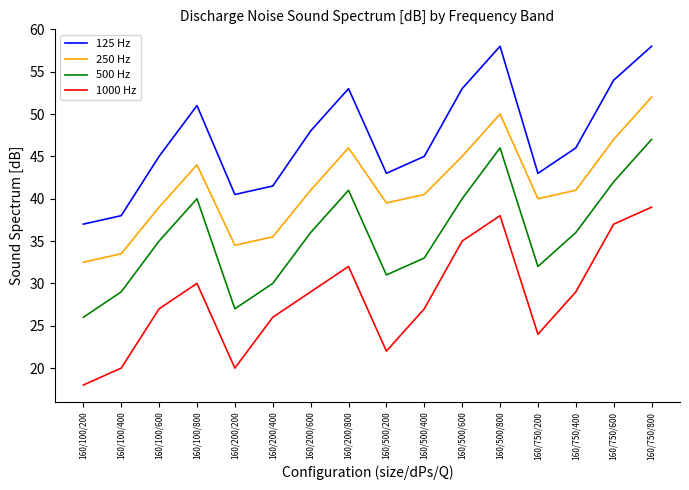

Is this an area chart (filled region under the line)?

No